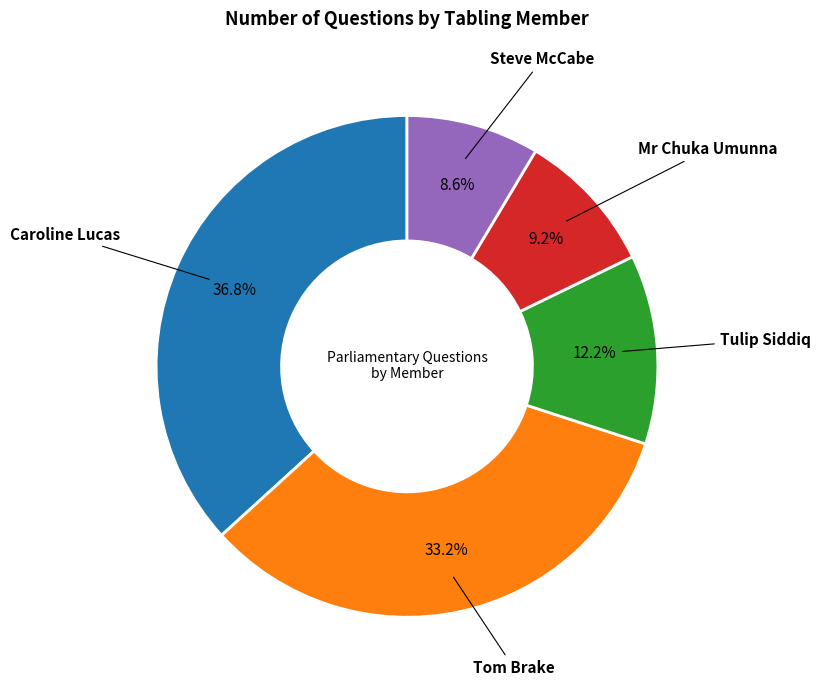

Is there any slice that represents more than half of the pie?

No